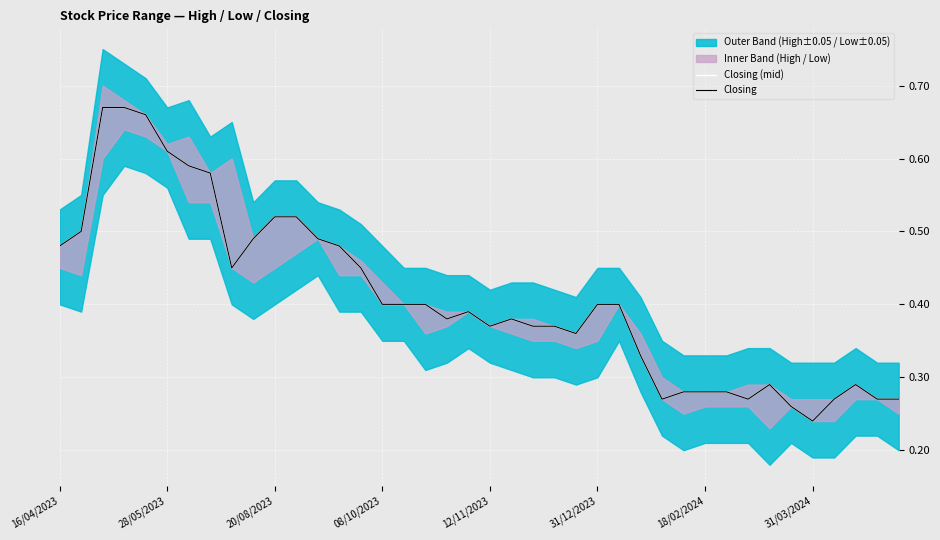

True or false: Closing (mid) has more than 0 interior local peaks.

True